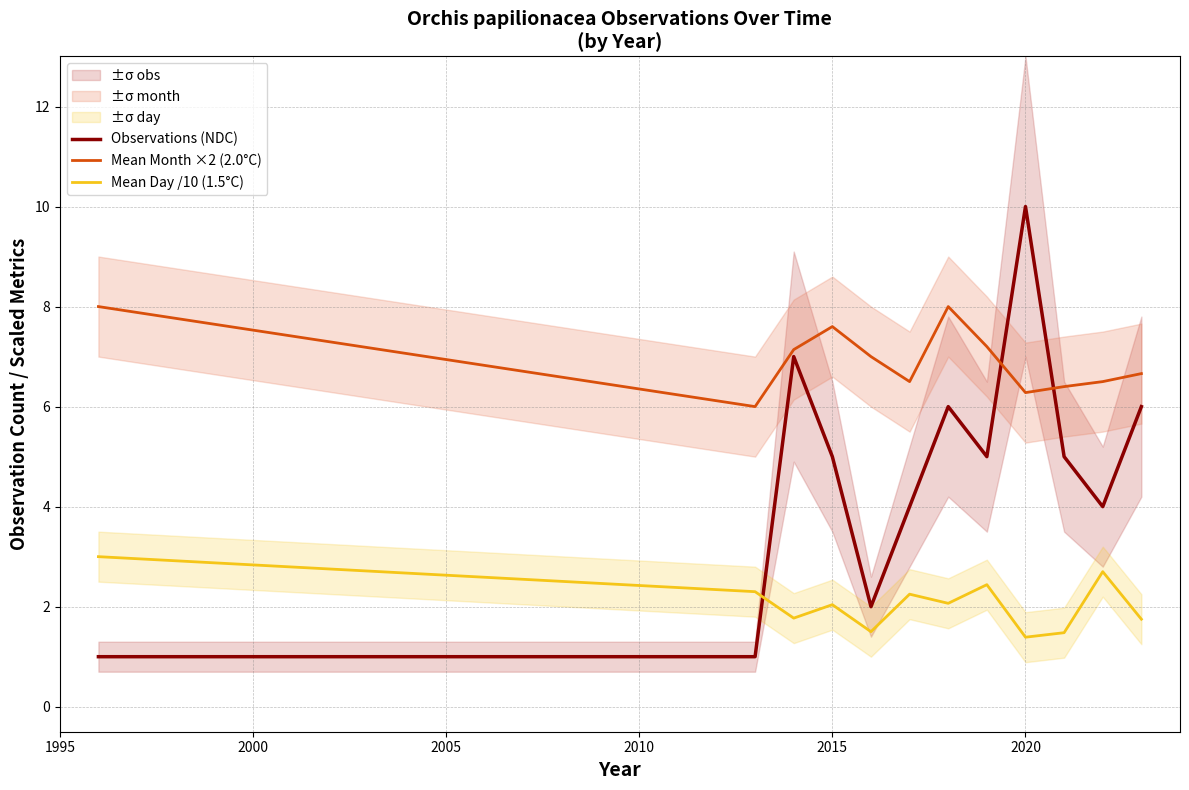

After their last crossing, which series has the higher values: Mean Month ×2 (2.0°C) or Observations (NDC)?

Mean Month ×2 (2.0°C)